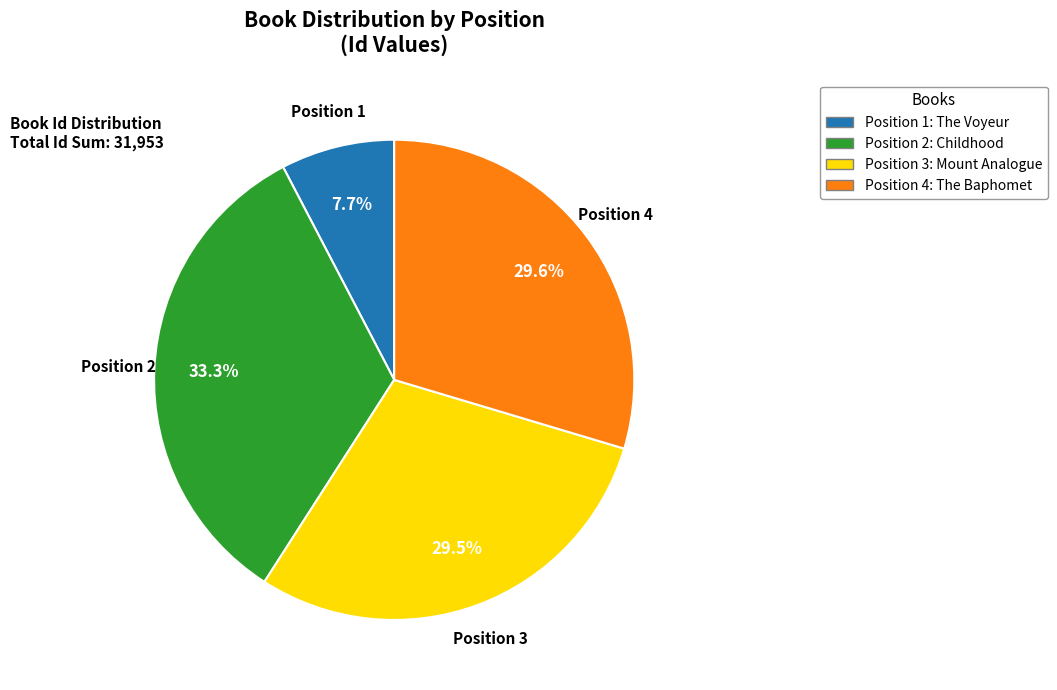

To the nearest percent, what is the average slice percentage?

25%